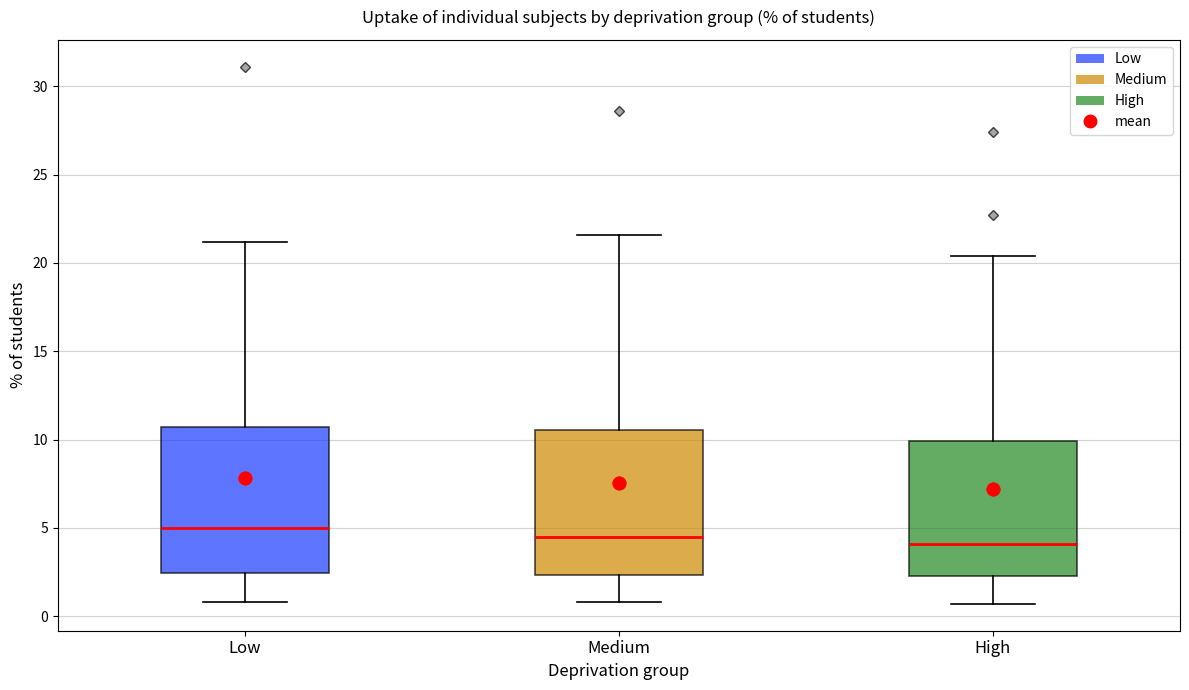

Reading left to right, transcribe this box plot: for each box, give where its median line is, the range the box spans, and where its two whiskers end, as read against the y-axis. The values are not printed on the chart, so give them approximately, as read against the axis.

Low: median 5.0, box 2.5 to 10.5, whiskers 1.0 to 21.0
Medium: median 4.5, box 2.5 to 10.5, whiskers 1.0 to 21.5
High: median 4.0, box 2.5 to 10.0, whiskers 0.5 to 20.5